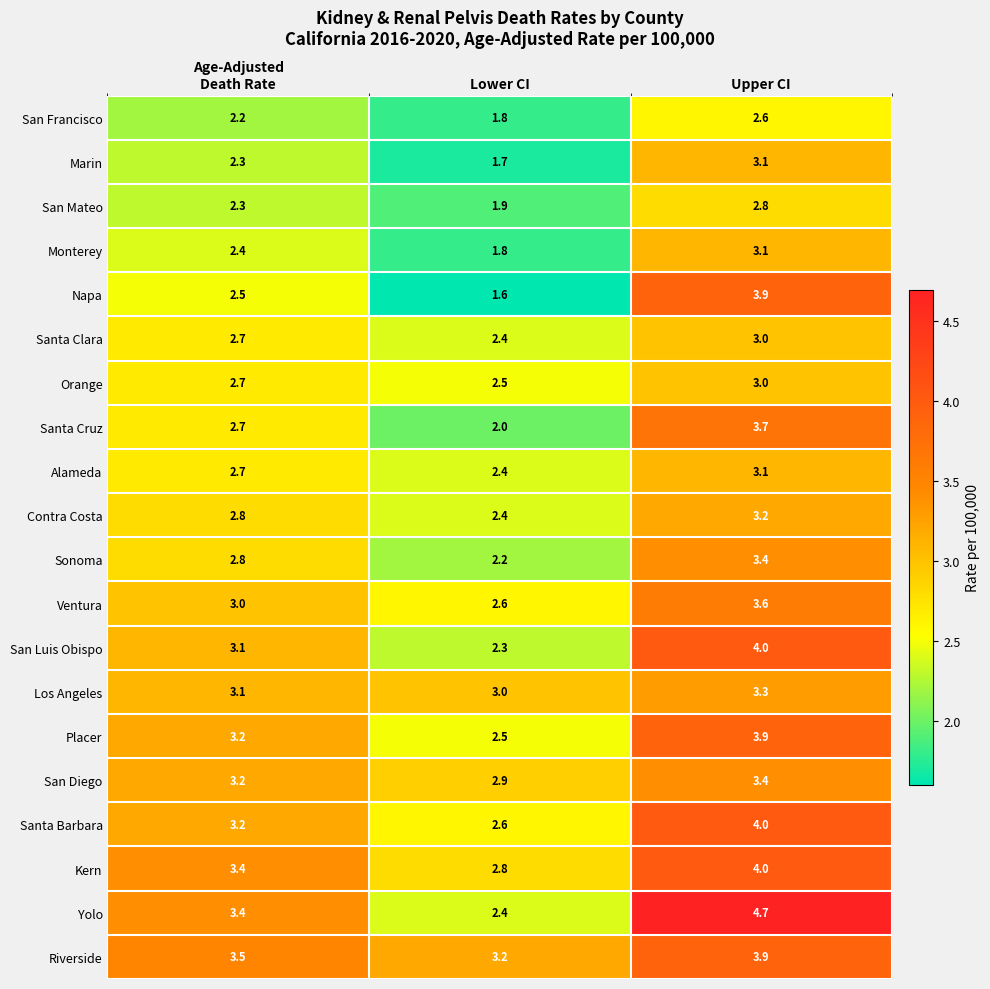

What is the maximum value for San Mateo?

2.8